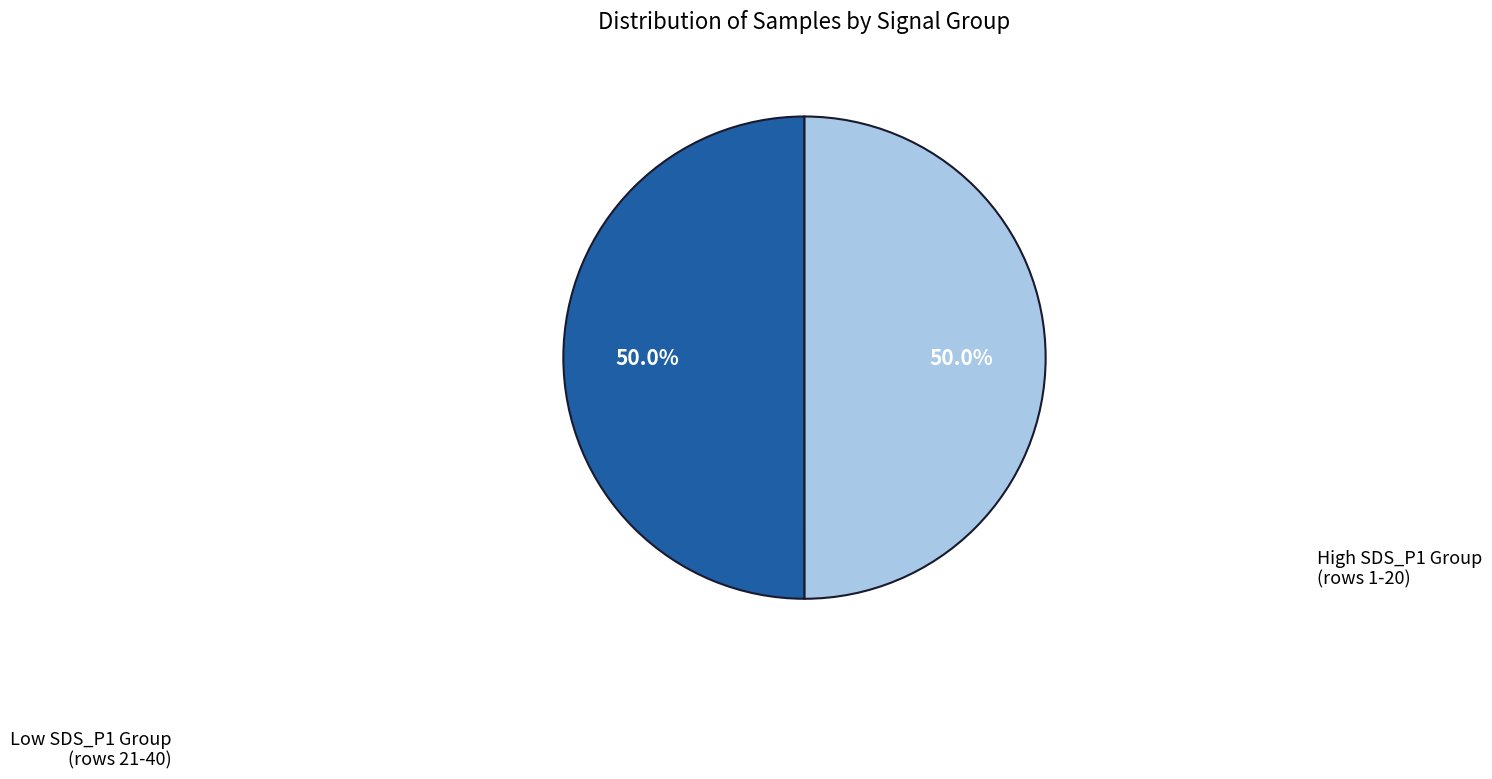

Count the number of slices in the pie.

2